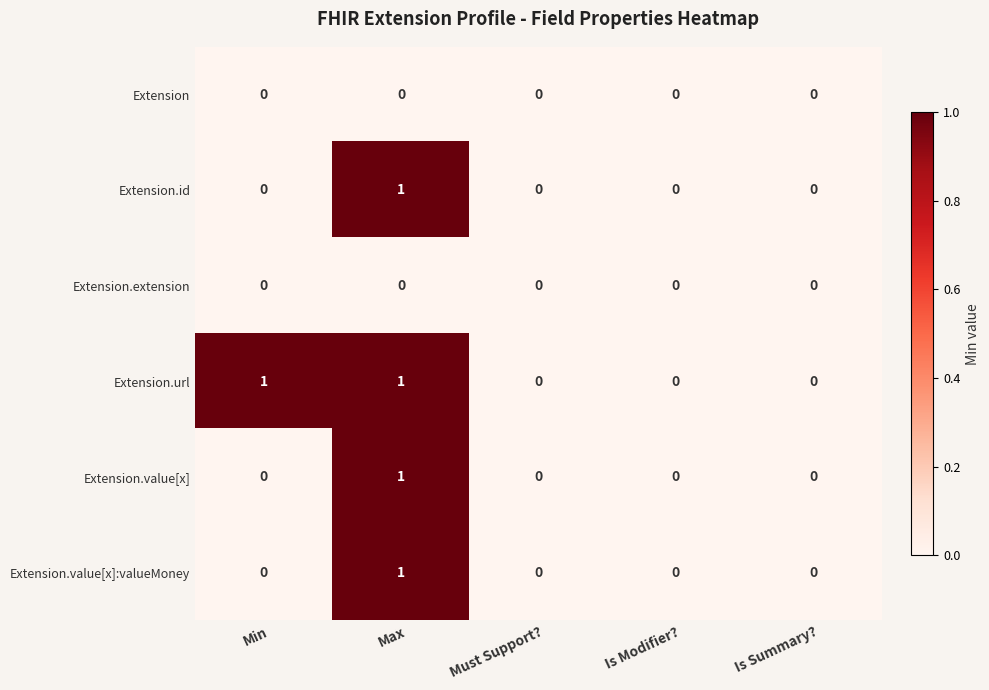

Is it true that Extension.value[x]:valueMoney equals 1 at Max?

True